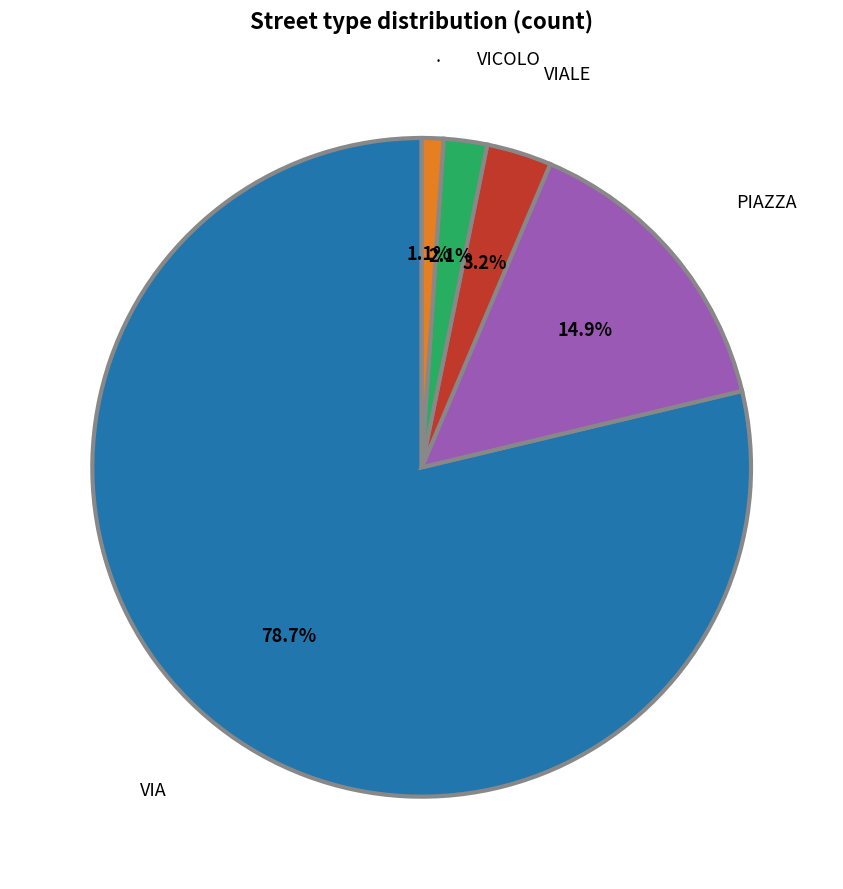

Is there any slice that represents more than half of the pie?

Yes